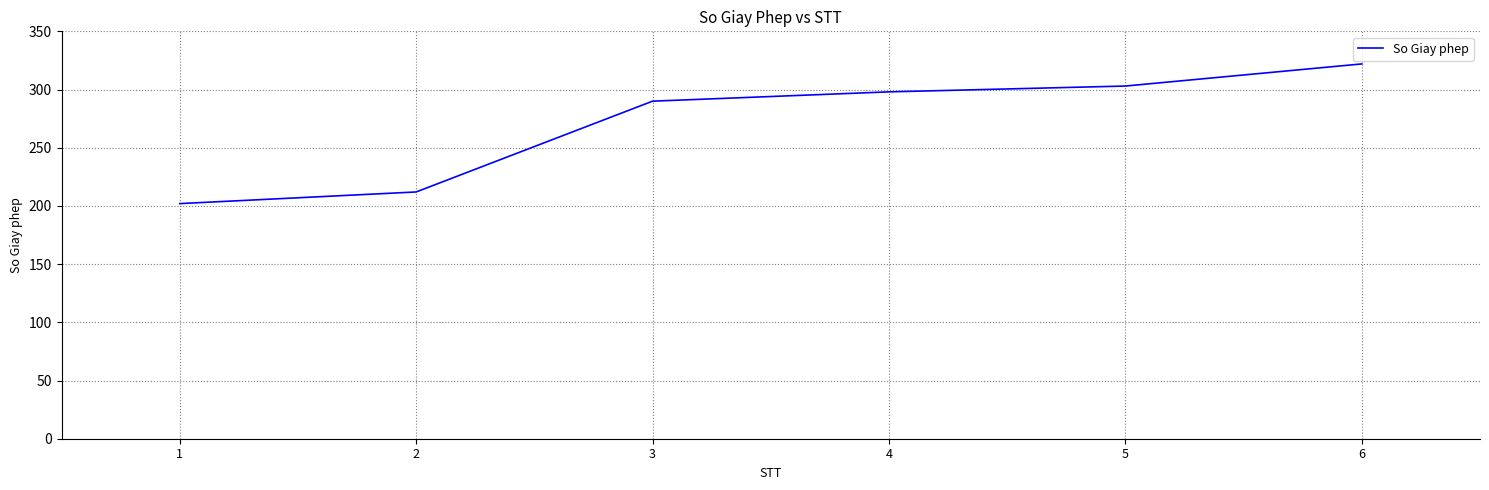

Count the number of data series in this chart.

1